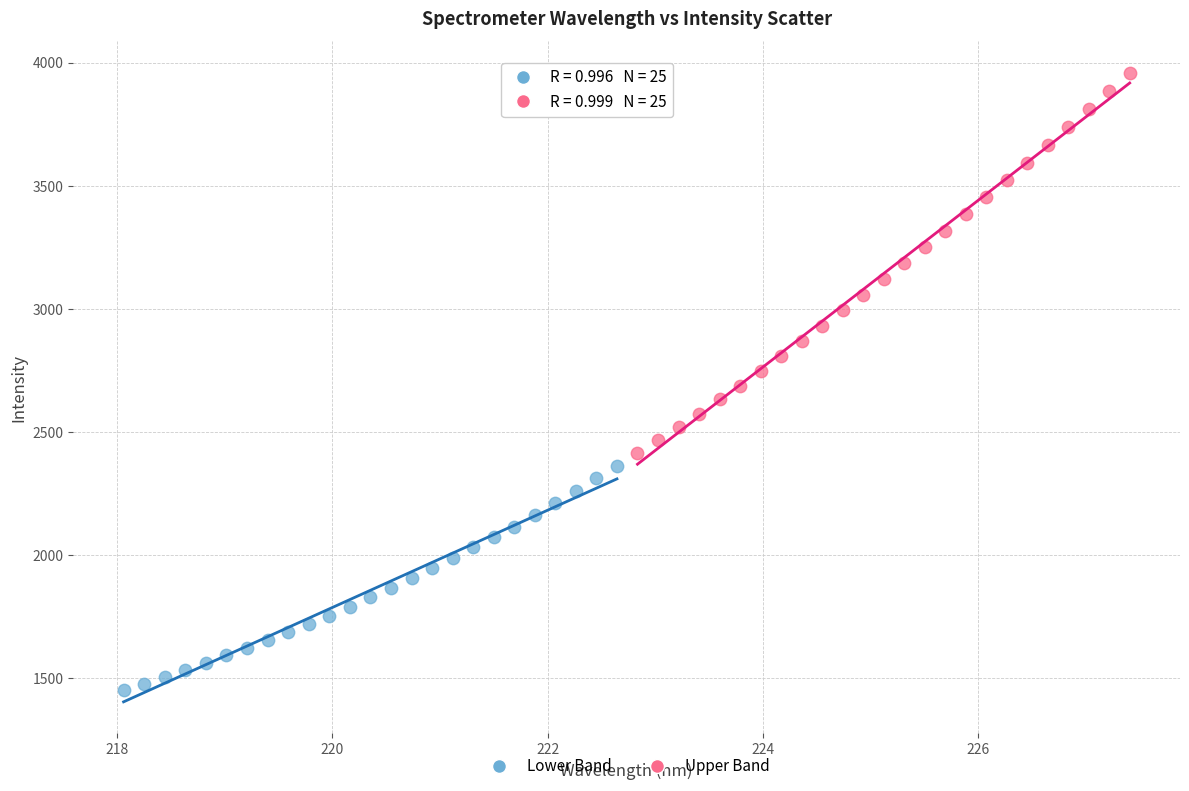

Which series has the largest Y range (max minus min)?

Upper Band